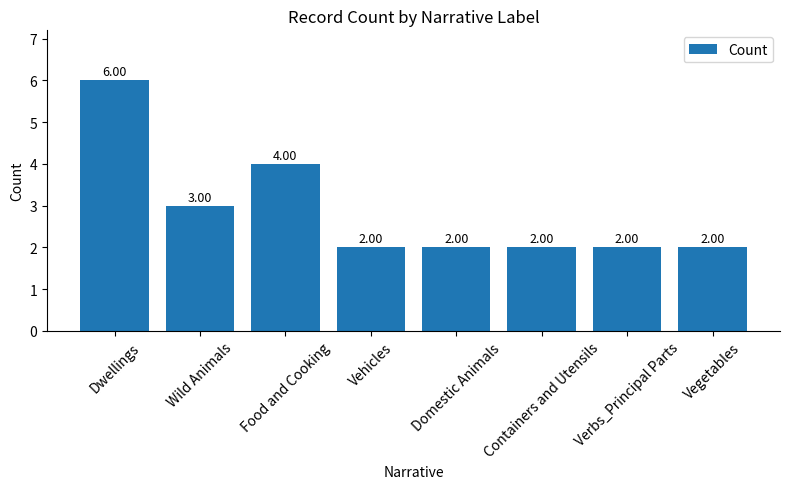

Which category has the highest value across all series?

Dwellings